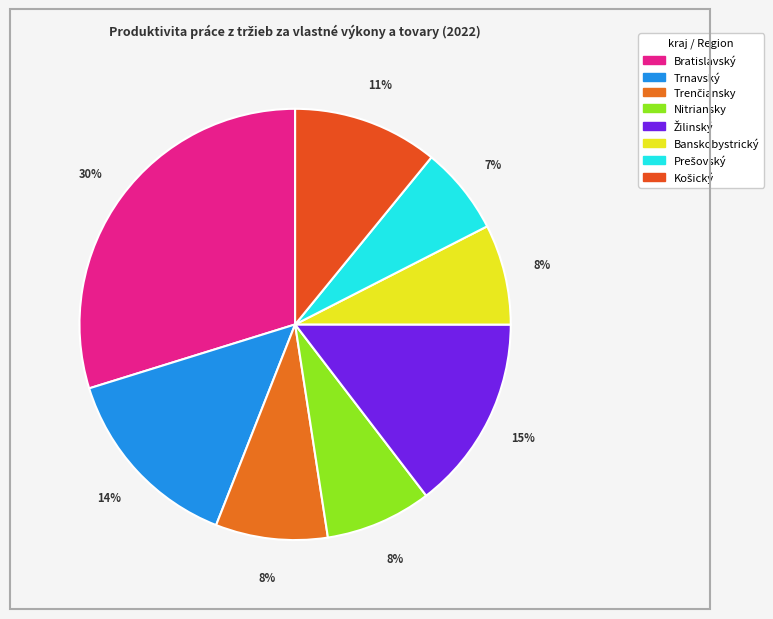

To the nearest percent, what is the average slice percentage?

12%